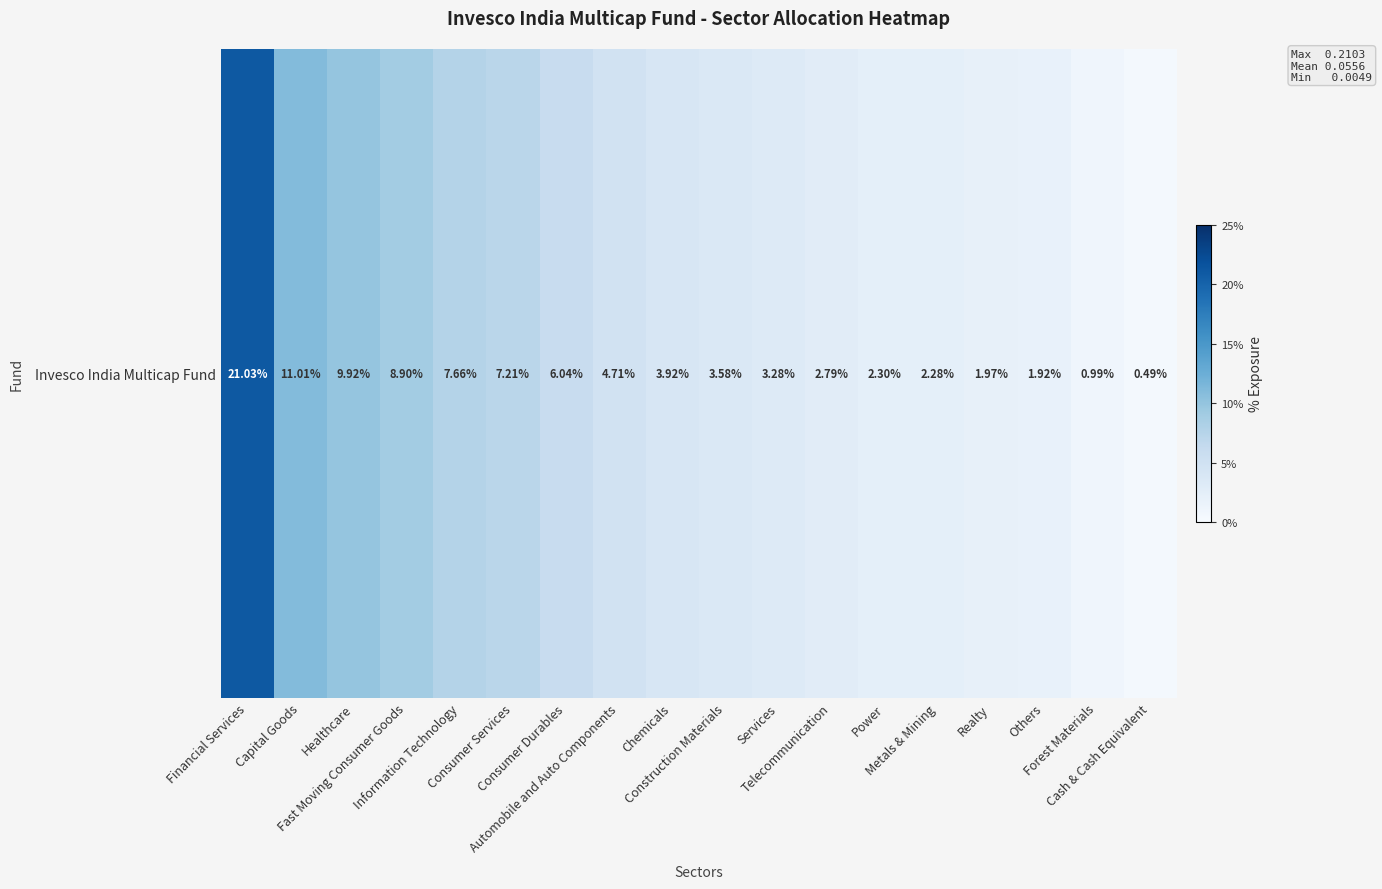

Rank the categories by value from lowest to highest.

Cash & Cash Equivalent, Forest Materials, Others, Realty, Metals & Mining, Power, Telecommunication, Services, Construction Materials, Chemicals, Automobile and Auto Components, Consumer Durables, Consumer Services, Information Technology, Fast Moving Consumer Goods, Healthcare, Capital Goods, Financial Services